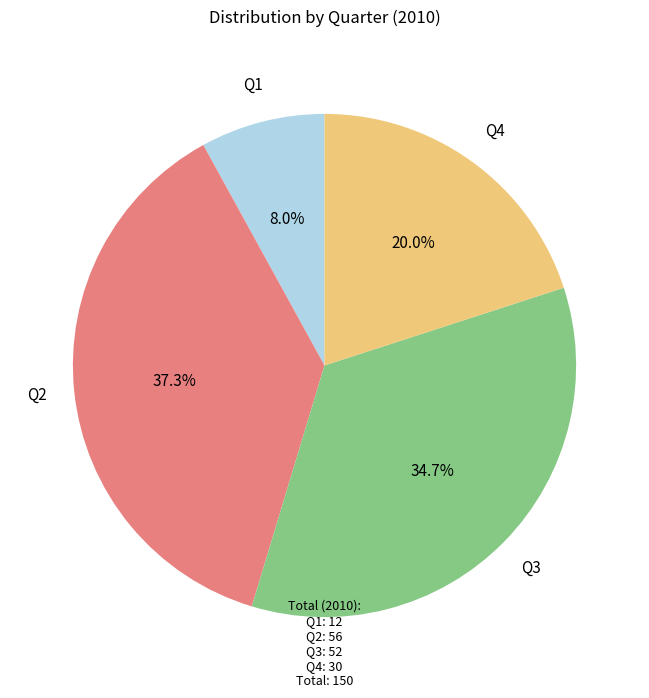

Is Q2 the majority of the pie?

No